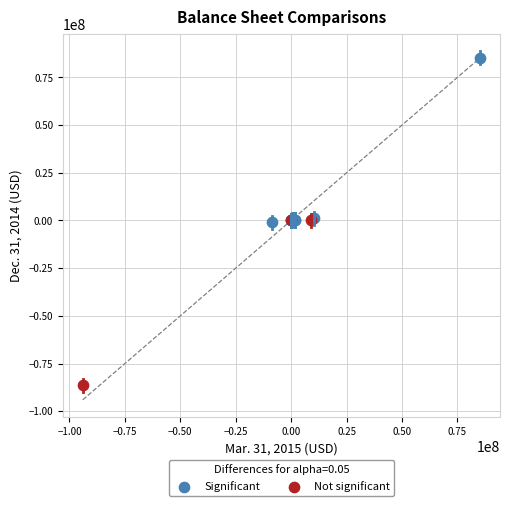

Which series reaches the maximum Y coordinate?

Significant